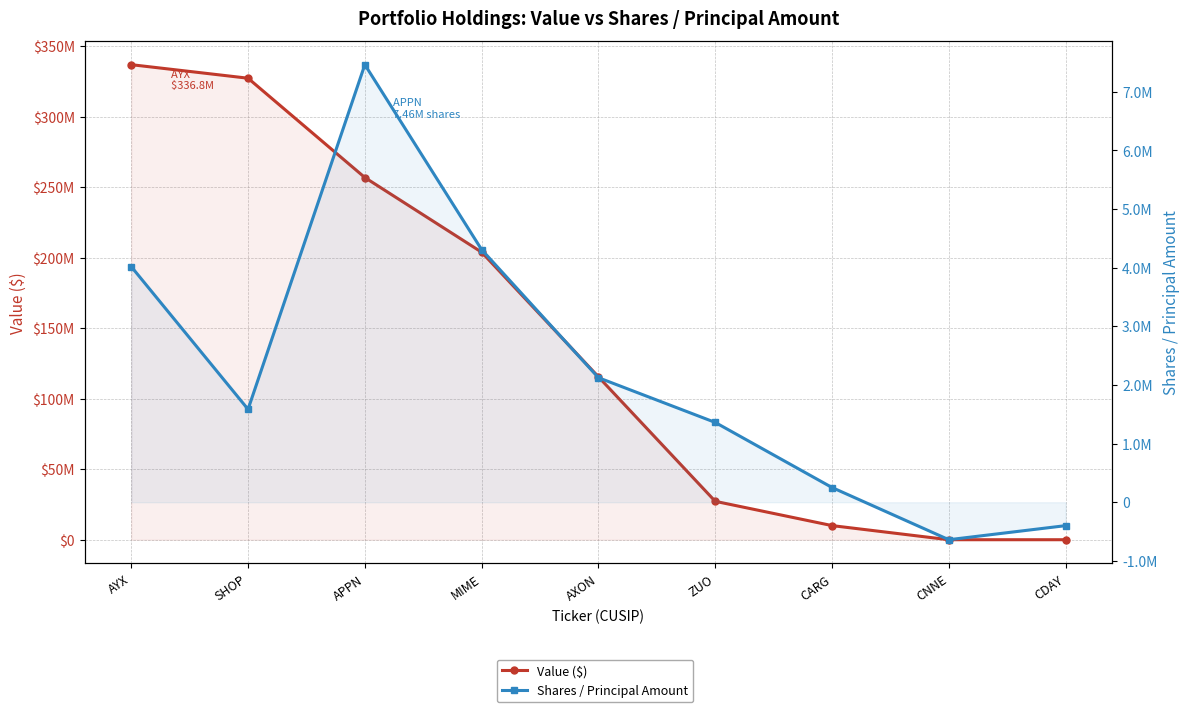

Which label corresponds to the smallest value in the chart?

CNNE